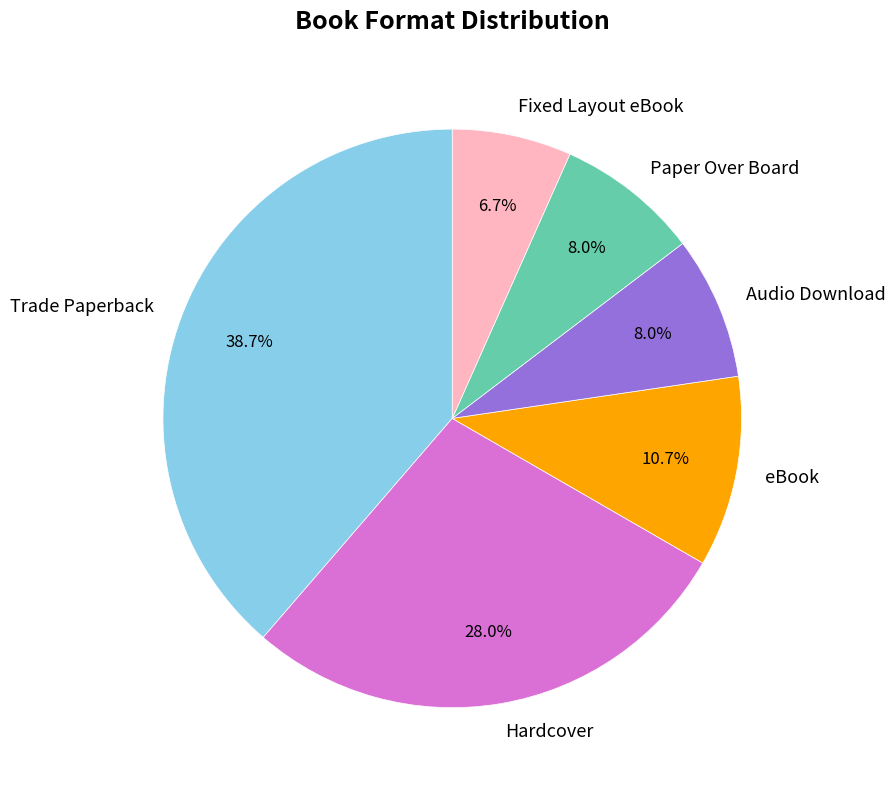

Is there any slice that represents more than half of the pie?

No